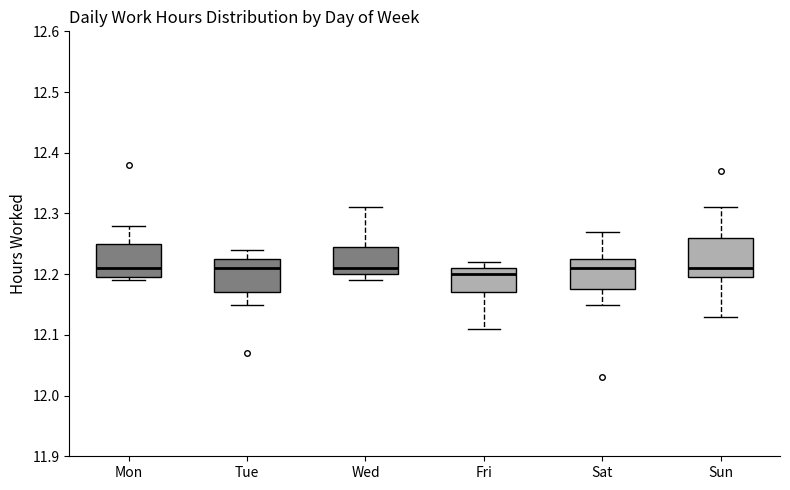

Where is the upper edge of the box for Mon on the y-axis? The values are not printed on the chart, so give them approximately, as read against the axis.

12.25